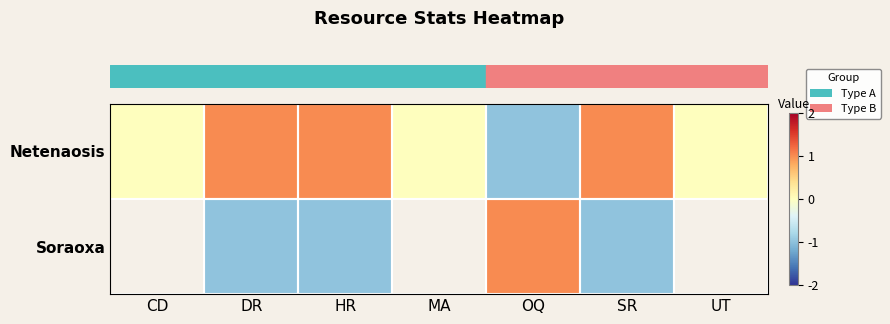

How many values in the row_0 series exceed 0?

3